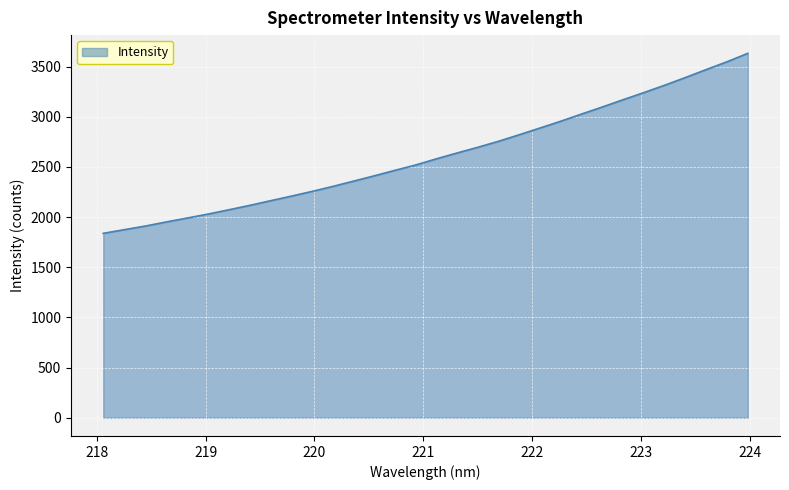

What is the difference between the maximum and minimum values?

1793.9